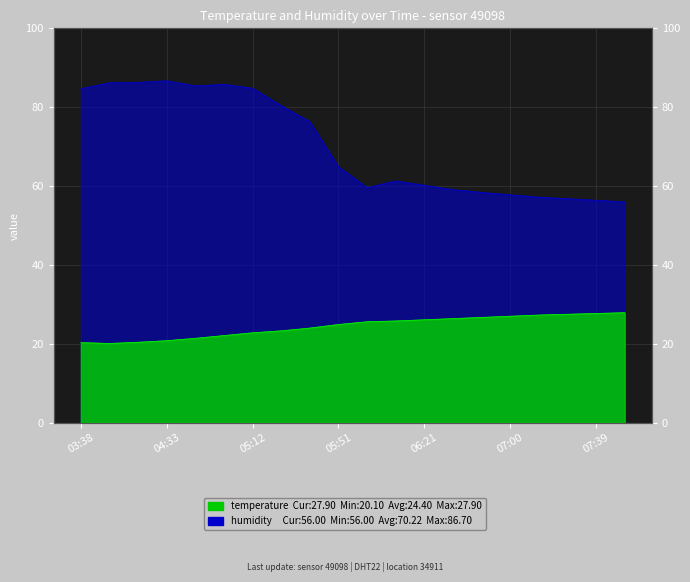

Which label corresponds to the smallest value in the chart?

03:45